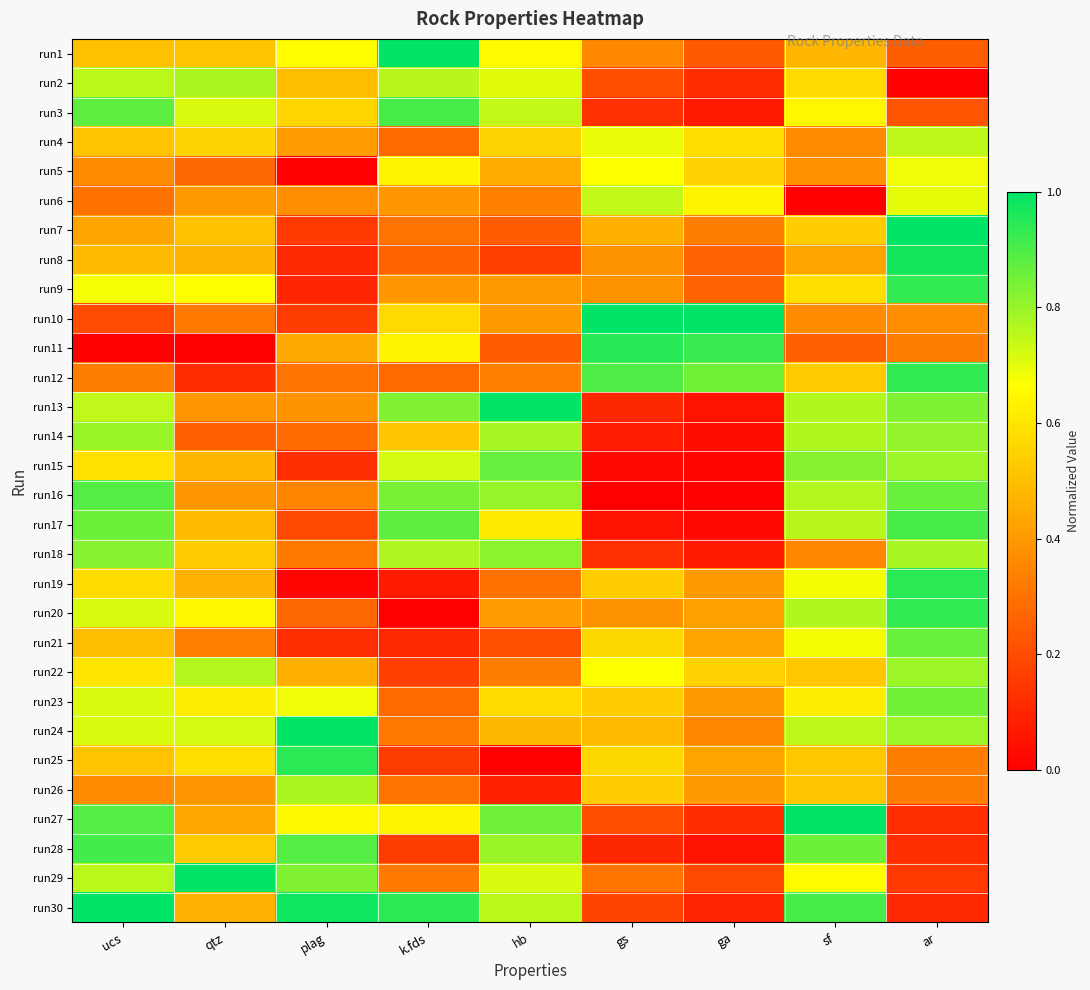

Reading left to right, extract all data points from this chart.

run1: ucs=0.5	qtz=0.5	plag=0.7	k.fds=1.0	hb=0.7	gs=0.4	ga=0.2	sf=0.5	ar=0.2
run2: ucs=0.8	qtz=0.8	plag=0.5	k.fds=0.8	hb=0.7	gs=0.2	ga=0.1	sf=0.6	ar=0.0
run3: ucs=0.9	qtz=0.7	plag=0.6	k.fds=0.9	hb=0.7	gs=0.1	ga=0.1	sf=0.6	ar=0.2
run4: ucs=0.5	qtz=0.6	plag=0.4	k.fds=0.3	hb=0.6	gs=0.7	ga=0.6	sf=0.4	ar=0.8
run5: ucs=0.4	qtz=0.3	plag=0.0	k.fds=0.6	hb=0.4	gs=0.7	ga=0.5	sf=0.4	ar=0.7
run6: ucs=0.3	qtz=0.4	plag=0.4	k.fds=0.4	hb=0.3	gs=0.7	ga=0.6	sf=0.0	ar=0.7
run7: ucs=0.4	qtz=0.5	plag=0.2	k.fds=0.3	hb=0.2	gs=0.5	ga=0.3	sf=0.5	ar=1.0
run8: ucs=0.5	qtz=0.5	plag=0.1	k.fds=0.3	hb=0.2	gs=0.4	ga=0.3	sf=0.4	ar=1.0
run9: ucs=0.7	qtz=0.7	plag=0.1	k.fds=0.4	hb=0.4	gs=0.4	ga=0.3	sf=0.6	ar=0.9
run10: ucs=0.2	qtz=0.3	plag=0.2	k.fds=0.6	hb=0.4	gs=1.0	ga=1.0	sf=0.4	ar=0.4
run11: ucs=0.0	qtz=0.0	plag=0.4	k.fds=0.6	hb=0.2	gs=0.9	ga=0.9	sf=0.3	ar=0.3
run12: ucs=0.3	qtz=0.1	plag=0.3	k.fds=0.3	hb=0.3	gs=0.9	ga=0.8	sf=0.5	ar=0.9
run13: ucs=0.7	qtz=0.4	plag=0.4	k.fds=0.8	hb=1.0	gs=0.1	ga=0.1	sf=0.8	ar=0.8
run14: ucs=0.8	qtz=0.3	plag=0.3	k.fds=0.5	hb=0.8	gs=0.1	ga=0.0	sf=0.8	ar=0.8
run15: ucs=0.6	qtz=0.5	plag=0.1	k.fds=0.7	hb=0.9	gs=0.0	ga=0.0	sf=0.8	ar=0.8
run16: ucs=0.9	qtz=0.4	plag=0.3	k.fds=0.8	hb=0.8	gs=0.0	ga=0.0	sf=0.8	ar=0.9
run17: ucs=0.9	qtz=0.5	plag=0.2	k.fds=0.9	hb=0.6	gs=0.1	ga=0.0	sf=0.8	ar=0.9
run18: ucs=0.8	qtz=0.5	plag=0.3	k.fds=0.8	hb=0.8	gs=0.1	ga=0.1	sf=0.4	ar=0.8
run19: ucs=0.6	qtz=0.5	plag=0.0	k.fds=0.1	hb=0.3	gs=0.5	ga=0.4	sf=0.7	ar=0.9
run20: ucs=0.7	qtz=0.6	plag=0.3	k.fds=0.0	hb=0.4	gs=0.4	ga=0.4	sf=0.8	ar=0.9
run21: ucs=0.5	qtz=0.3	plag=0.1	k.fds=0.1	hb=0.2	gs=0.6	ga=0.4	sf=0.7	ar=0.9
run22: ucs=0.6	qtz=0.8	plag=0.5	k.fds=0.2	hb=0.3	gs=0.7	ga=0.5	sf=0.5	ar=0.8
run23: ucs=0.7	qtz=0.6	plag=0.7	k.fds=0.3	hb=0.6	gs=0.5	ga=0.4	sf=0.6	ar=0.8
run24: ucs=0.7	qtz=0.7	plag=1.0	k.fds=0.3	hb=0.5	gs=0.5	ga=0.4	sf=0.8	ar=0.8
run25: ucs=0.5	qtz=0.6	plag=0.9	k.fds=0.2	hb=0.0	gs=0.6	ga=0.4	sf=0.5	ar=0.3
run26: ucs=0.4	qtz=0.4	plag=0.8	k.fds=0.3	hb=0.1	gs=0.5	ga=0.4	sf=0.5	ar=0.3
run27: ucs=0.9	qtz=0.4	plag=0.6	k.fds=0.6	hb=0.9	gs=0.2	ga=0.1	sf=1.0	ar=0.1
run28: ucs=0.9	qtz=0.5	plag=0.9	k.fds=0.2	hb=0.8	gs=0.1	ga=0.1	sf=0.9	ar=0.1
run29: ucs=0.8	qtz=1.0	plag=0.8	k.fds=0.3	hb=0.7	gs=0.3	ga=0.2	sf=0.7	ar=0.2
run30: ucs=1.0	qtz=0.5	plag=1.0	k.fds=0.9	hb=0.8	gs=0.2	ga=0.1	sf=0.9	ar=0.1